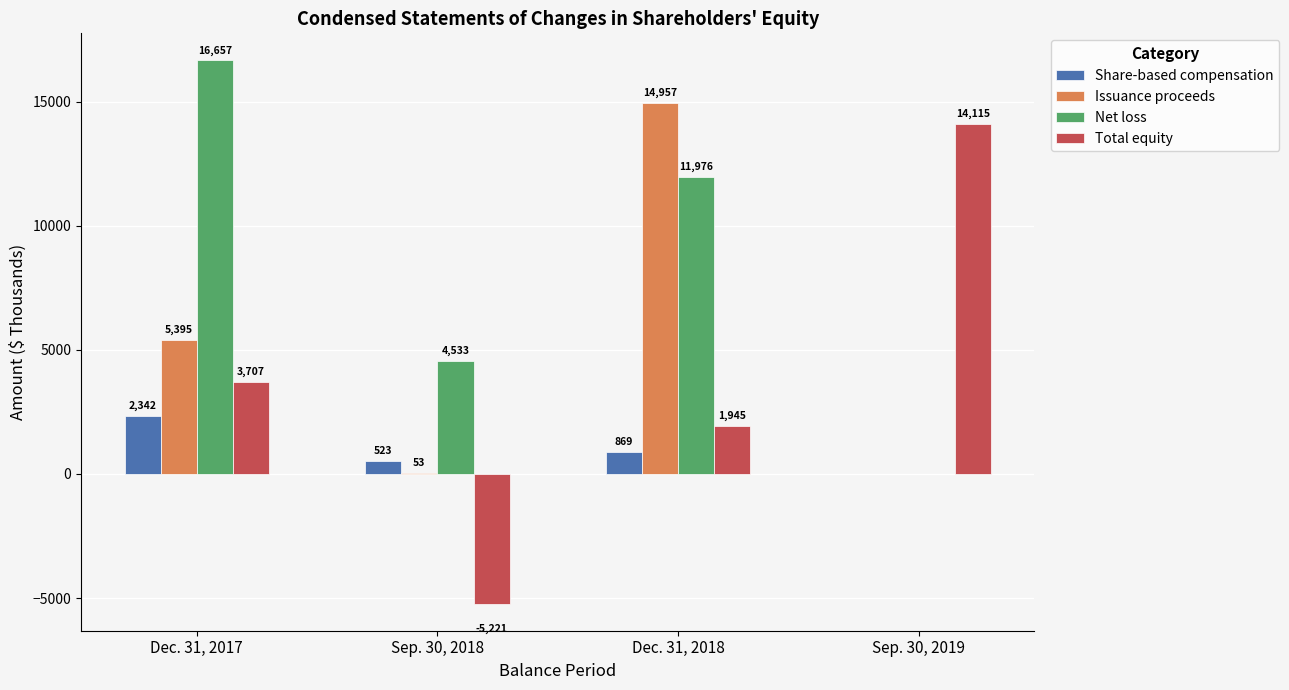

Count the Net loss values in the range 4533 to 16657.

3